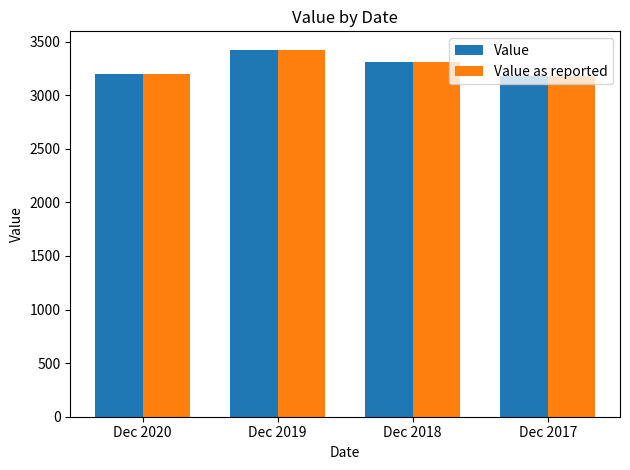

The value of Value as reported at Dec 2018 is 3308.1. True or false?

True